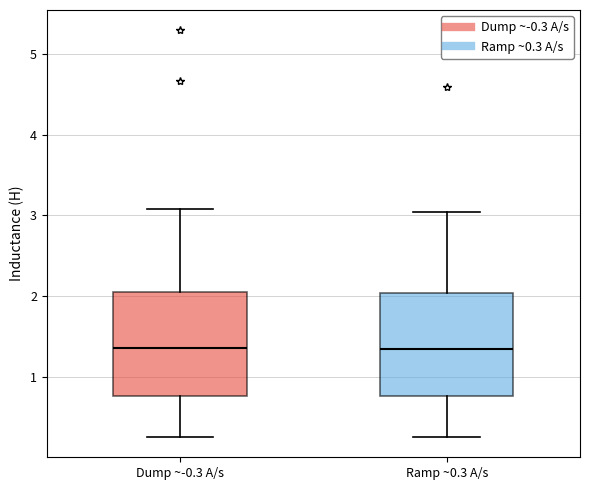

Reading left to right, transcribe this box plot: for each box, give where its median line is, the range the box spans, and where its two whiskers end, as read against the y-axis. The values are not printed on the chart, so give them approximately, as read against the axis.

Dump ~-0.3 A/s: median 1.4, box 0.8 to 2.1, whiskers 0.3 to 3.1
Ramp ~0.3 A/s: median 1.3, box 0.8 to 2.0, whiskers 0.3 to 3.0